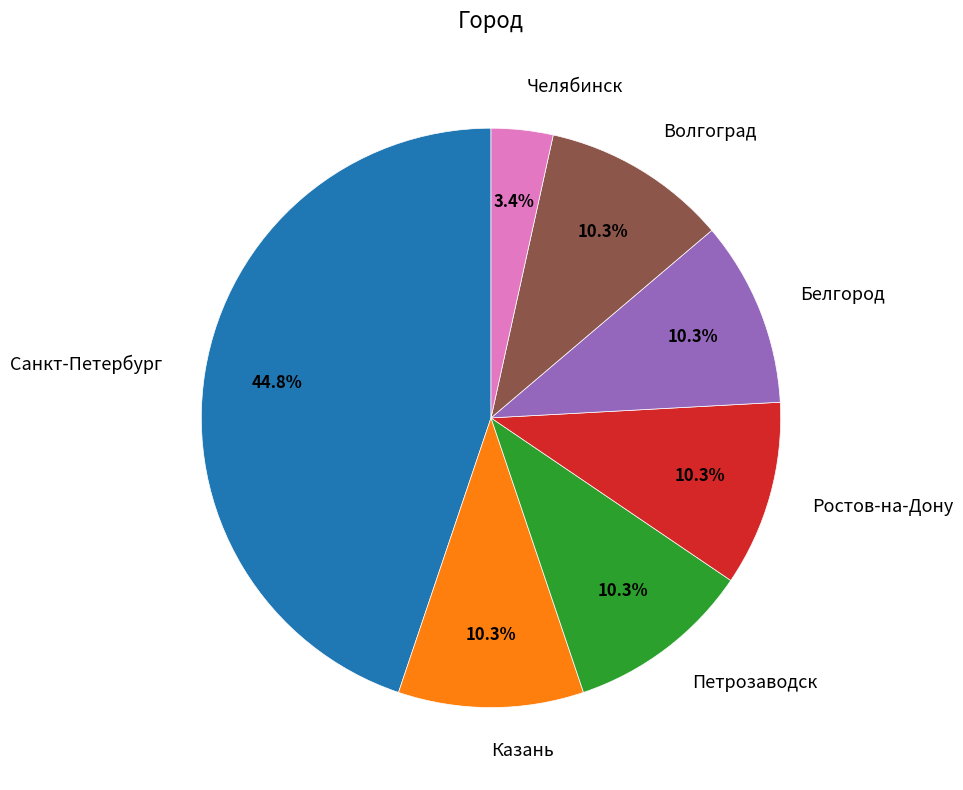

To the nearest percent, what is the average slice percentage?

14%